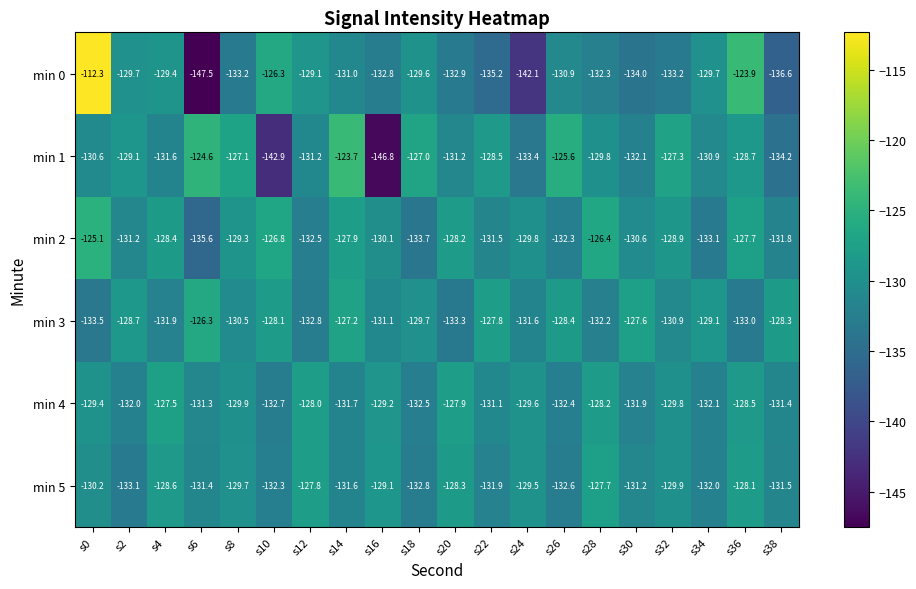

What is the sum of the min 0 values at s20 and s10?

-259.2